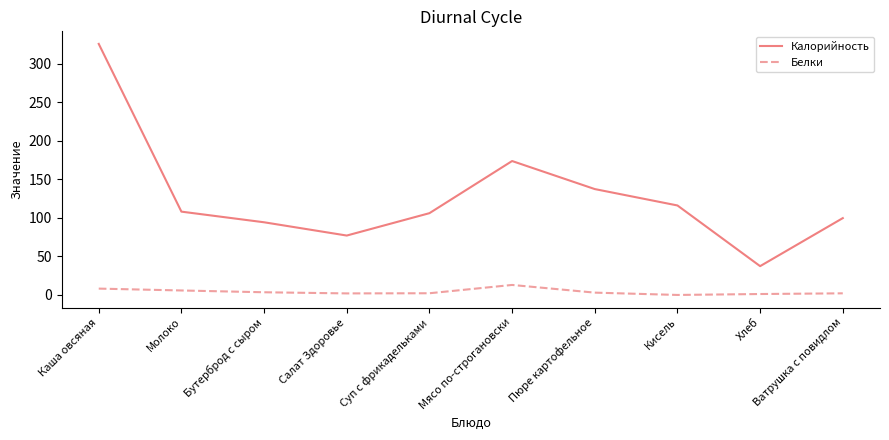

Is the value of Белки at Пюре картофельное greater than the value of Калорийность at Молоко?

No